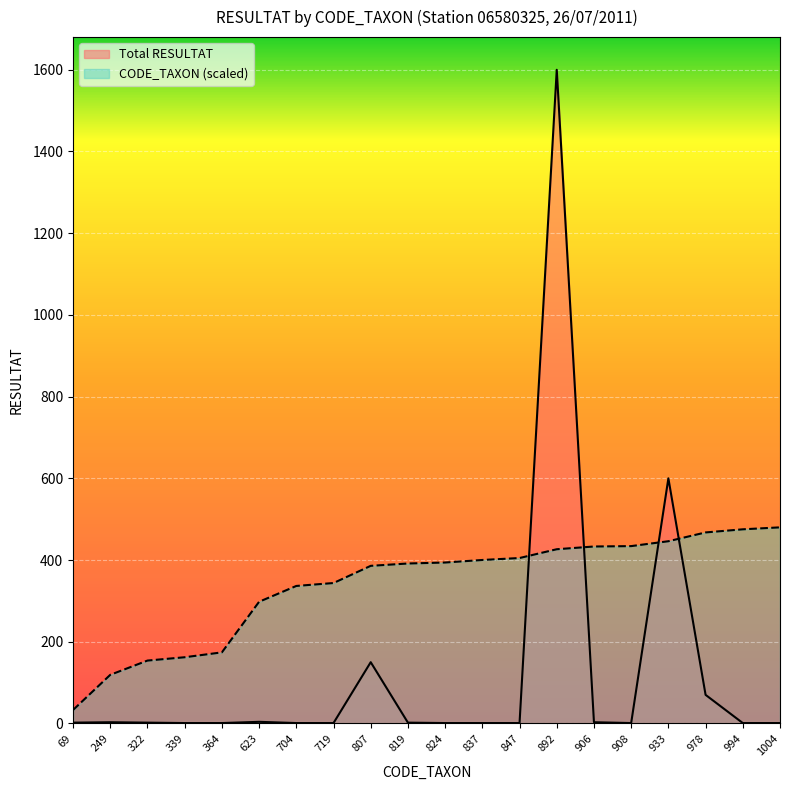

At which label does Total RESULTAT reach its minimum?

339